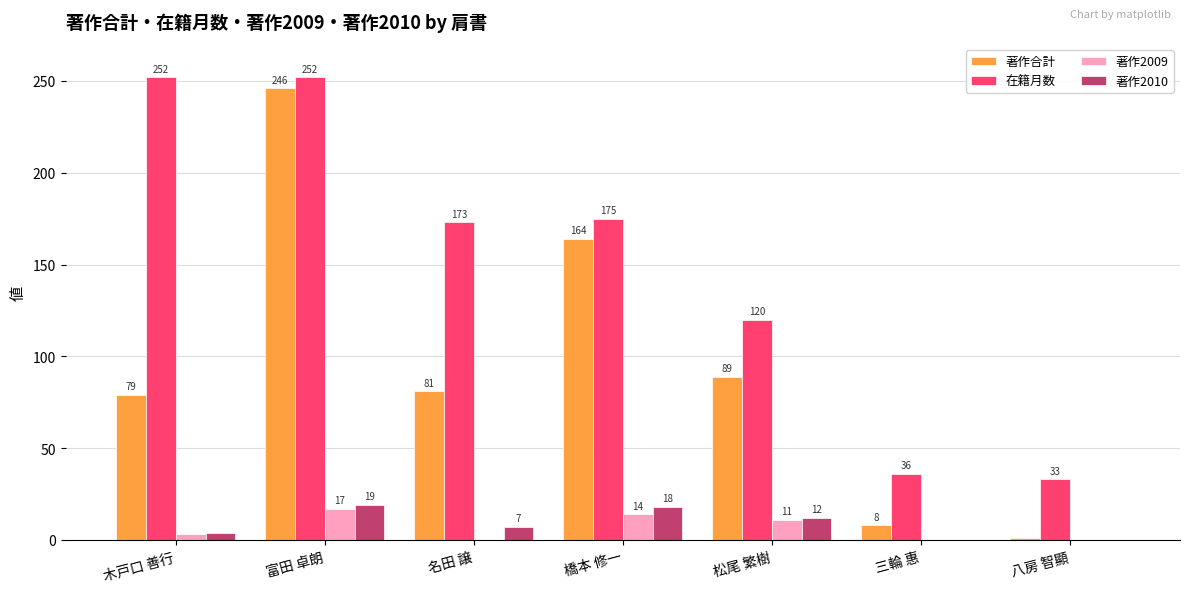

What is the spread (max minus min) of values at 富田 卓朗?

235